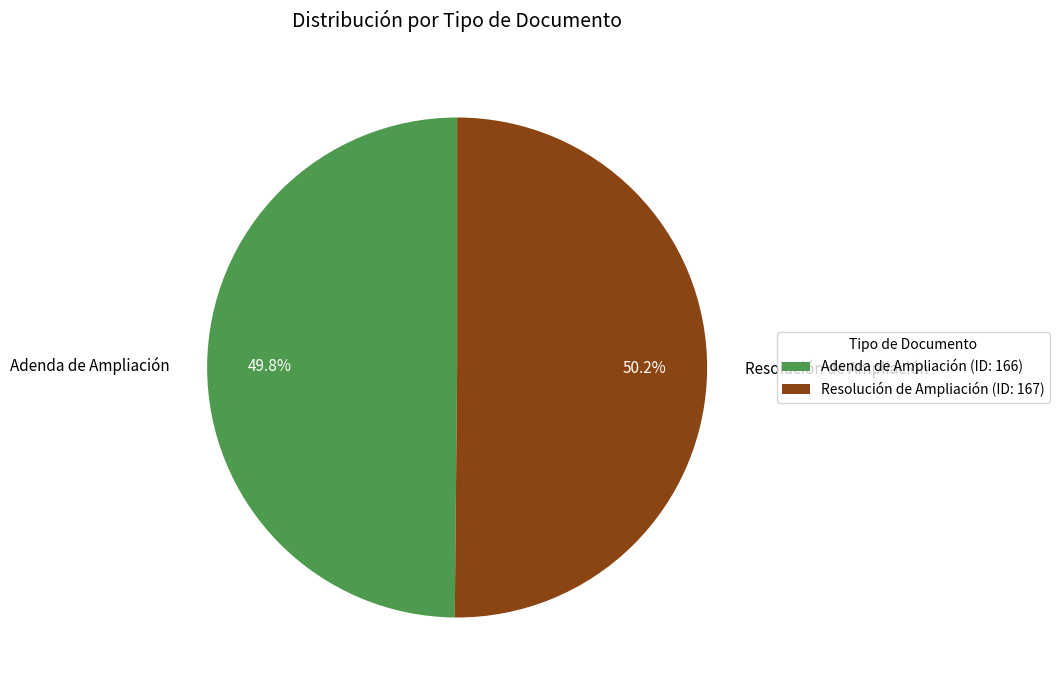

Do Resolución de Ampliación and Adenda de Ampliación together represent more than half of the pie?

Yes